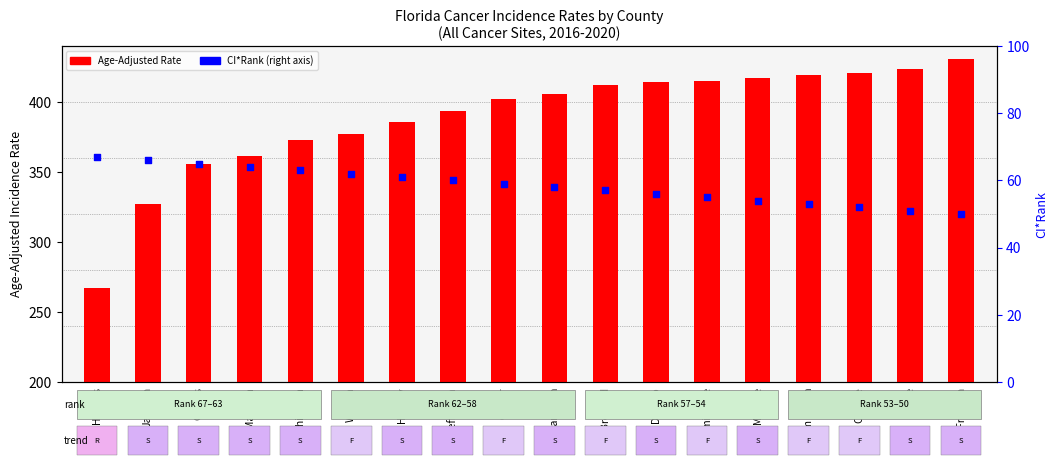

At how many categories does at least one series exceed 68?

18